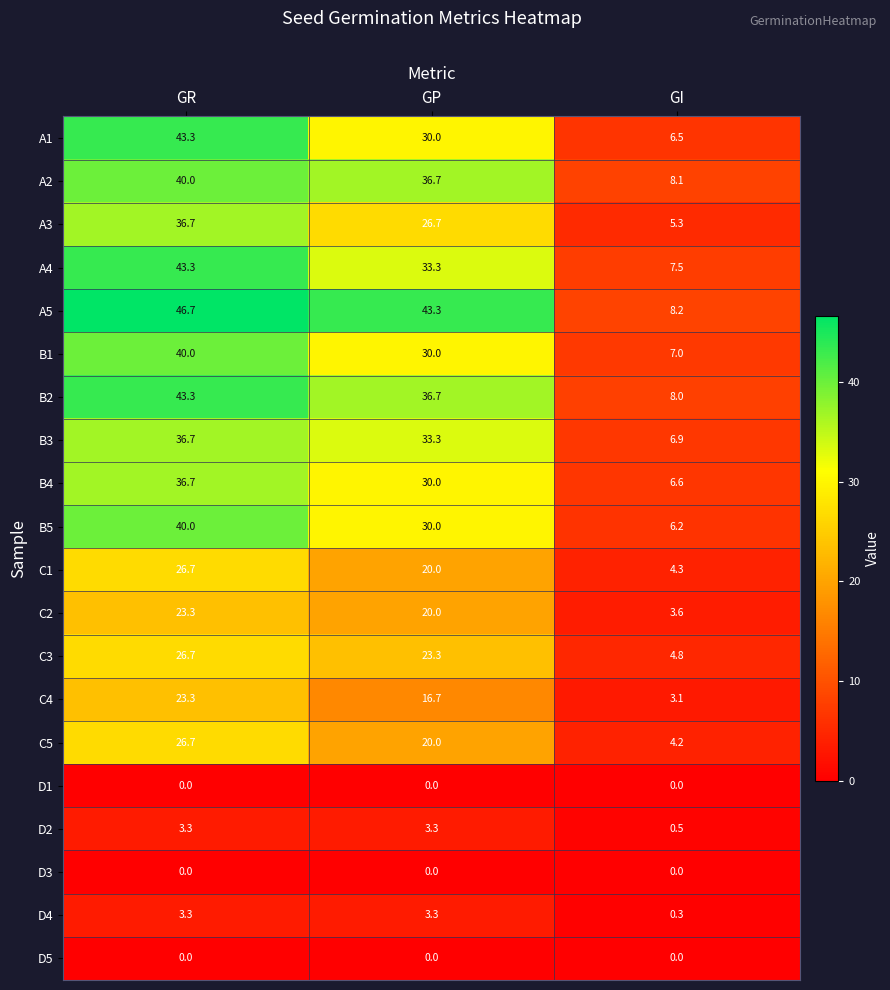

What is the difference between the A3 values at GP and GI?

21.4